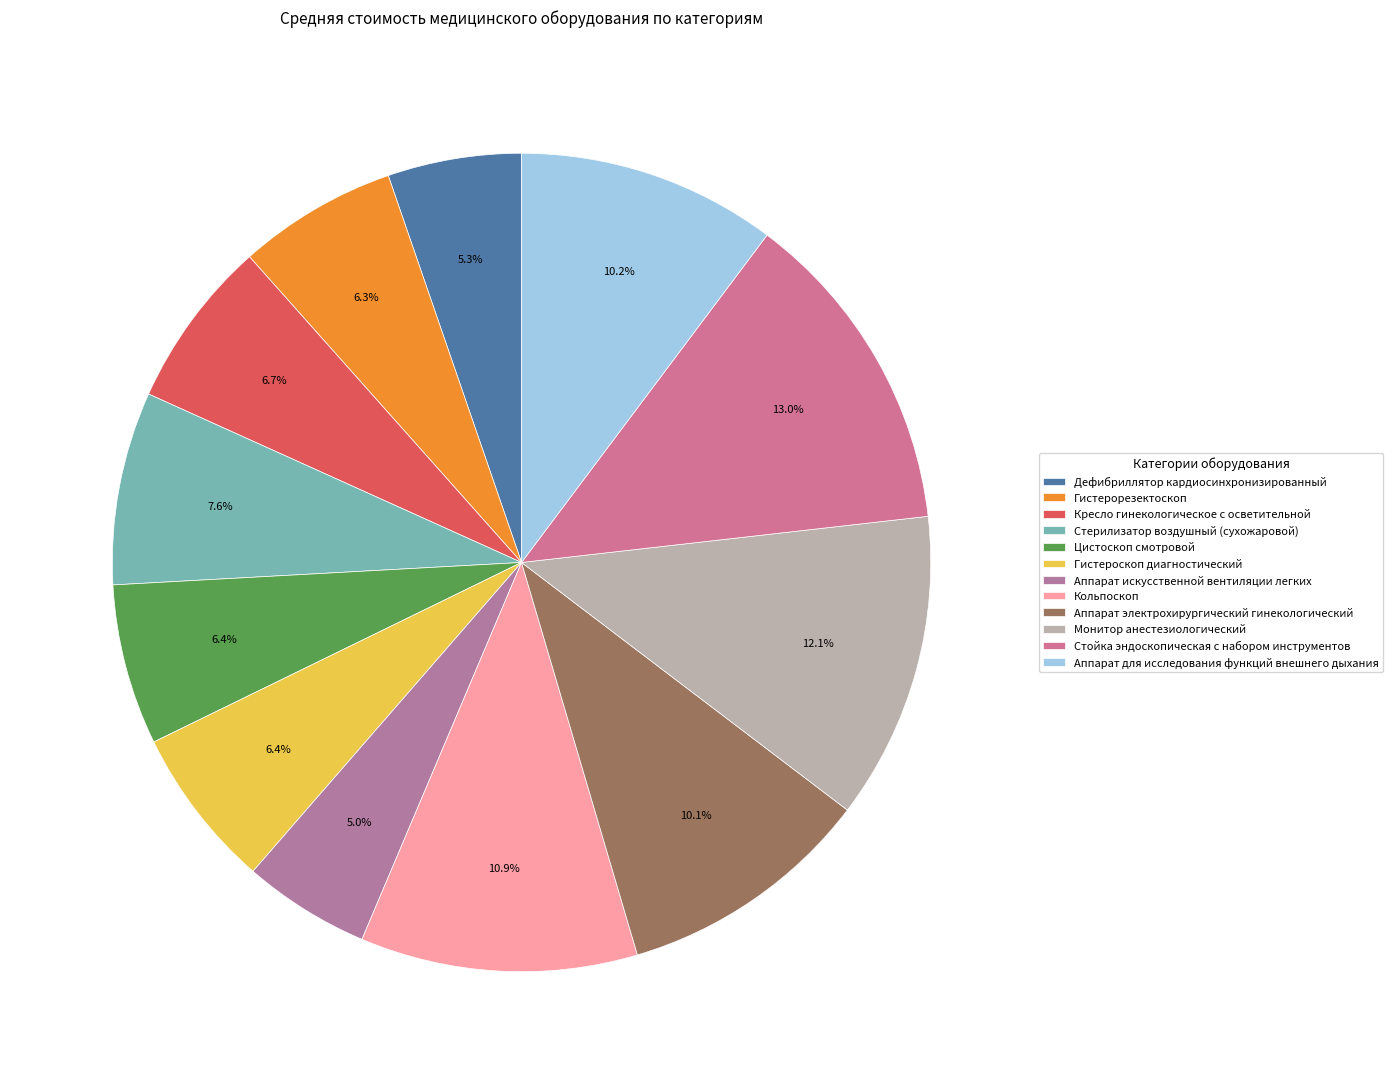

Count the number of slices in the pie.

12